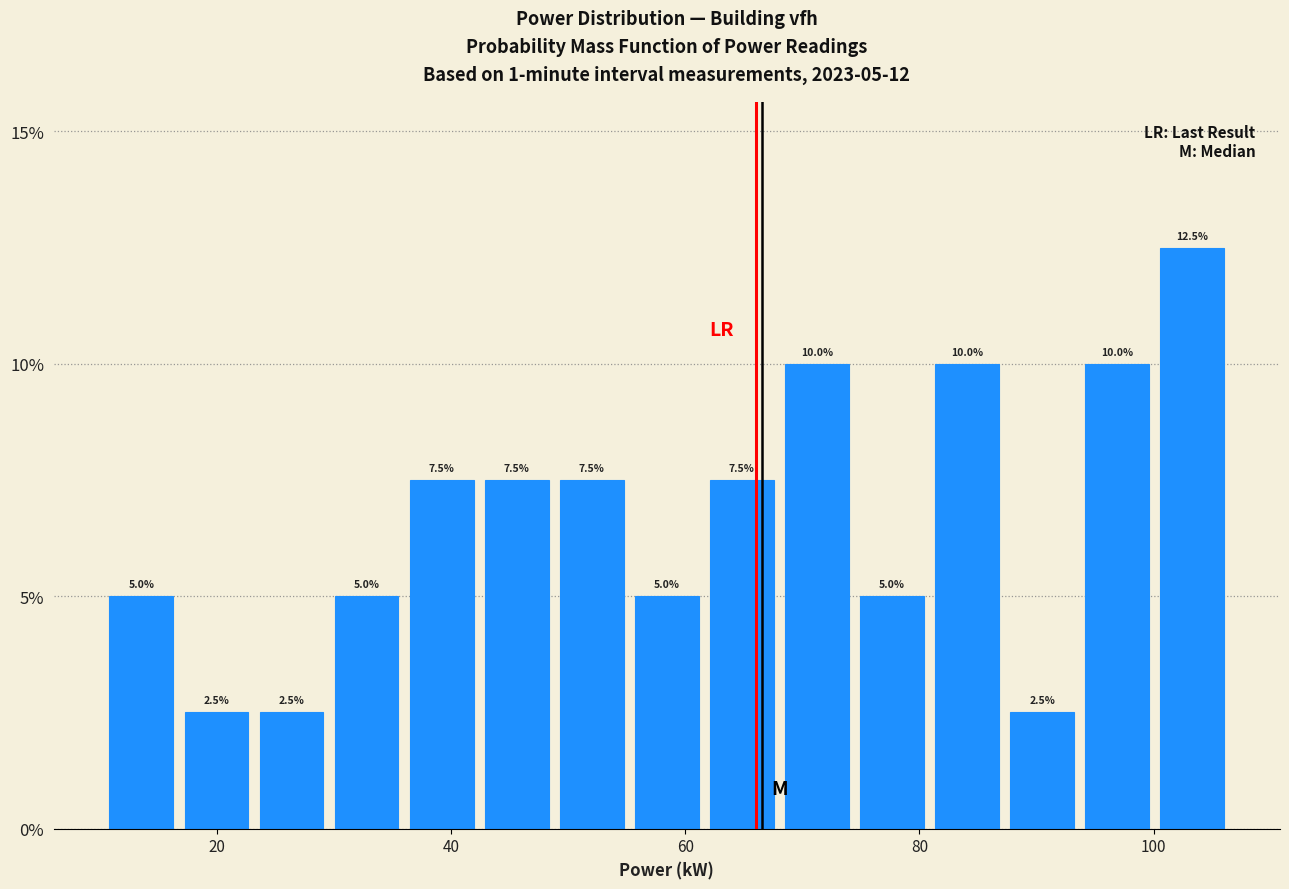

Read against the x-axis, roughly where is the centre of the tallest bar?

104